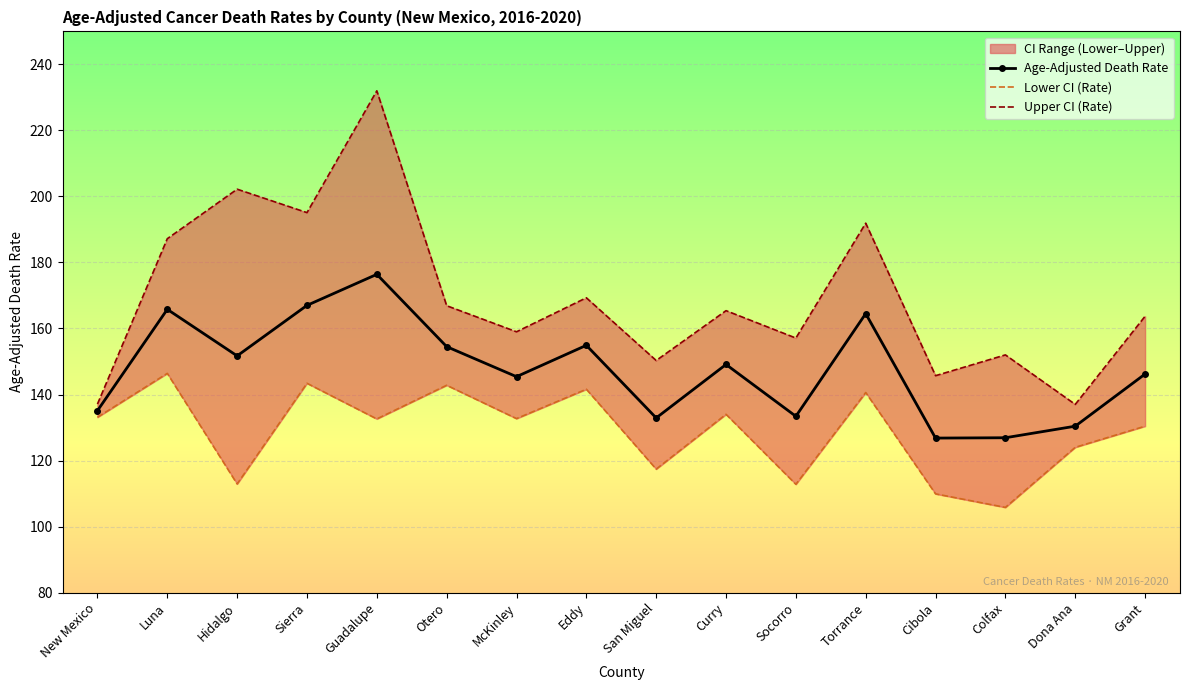

At which category does the chart reach its peak across all series?

Guadalupe